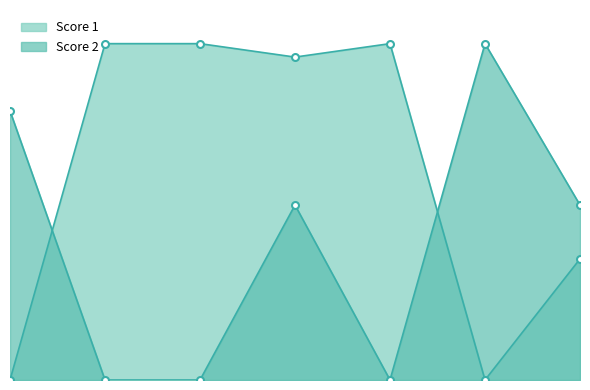

True or false: Score 1 has a value of -17 at 6.

False